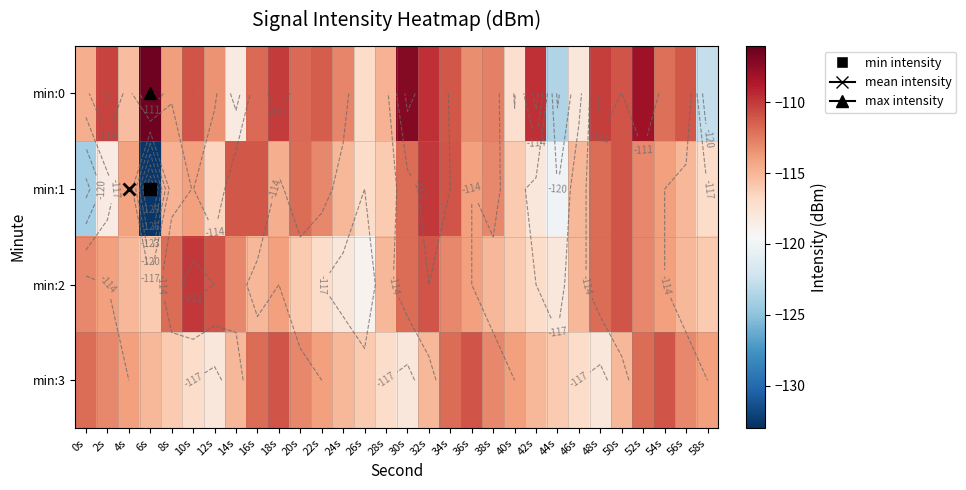

Rank the series at 12s from highest to lowest value.

min:2, min:0, min:1, min:3